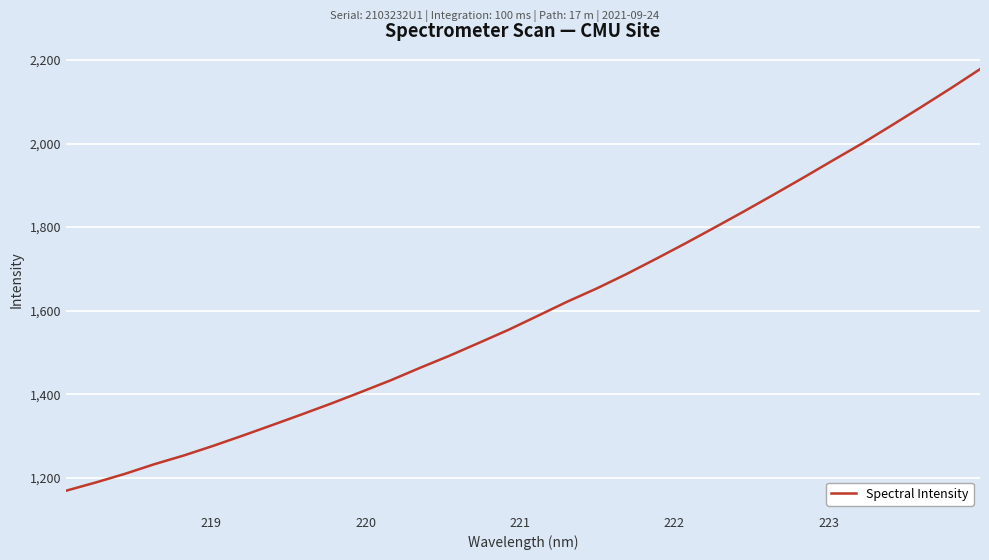

What is the greatest value displayed?

2177.9